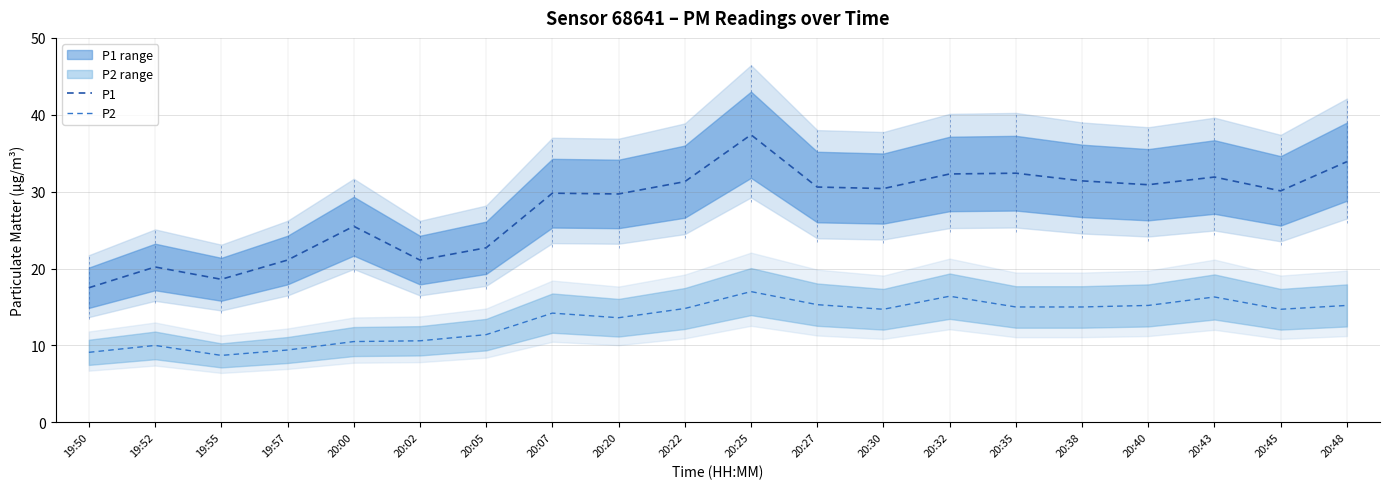

List the series in order of their peak value, lowest first.

P2, P1